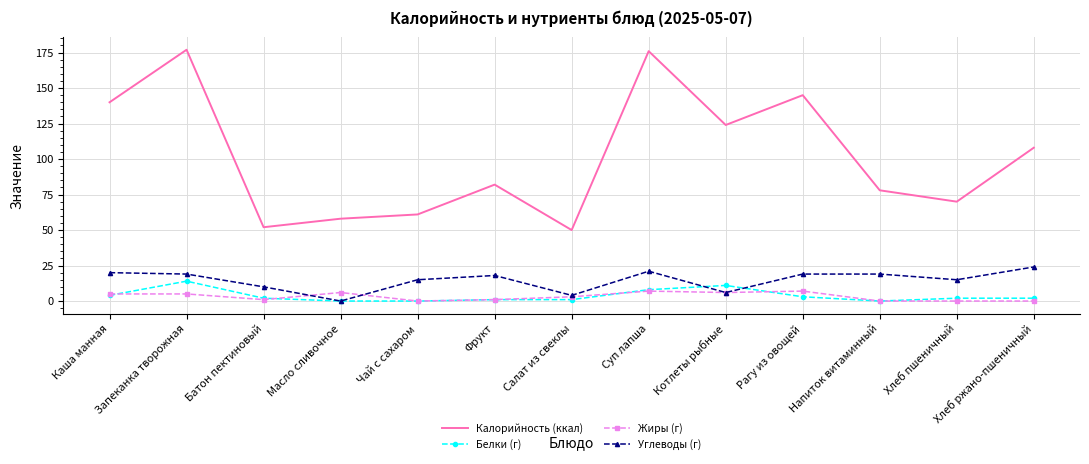

What is the difference between the Калорийность (ккал) values at Батон пектиновый and Суп лапша?

124